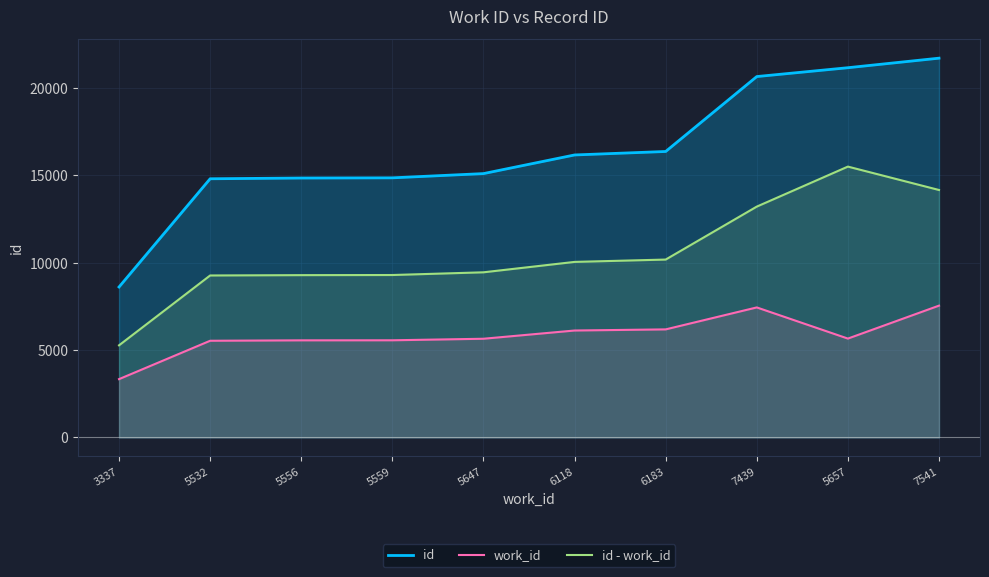

Between 6183 and 7541, which series saw the biggest shift?

id